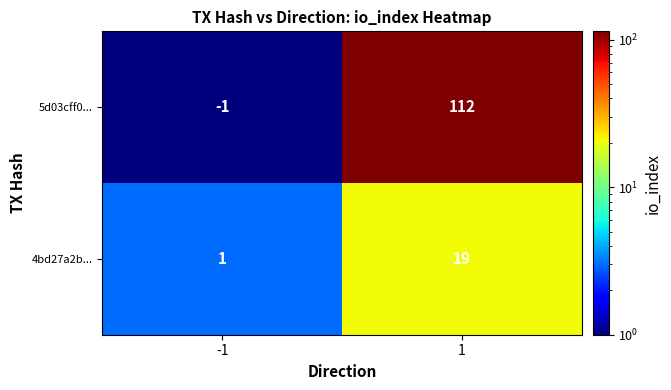

List the series in order of their peak value, lowest first.

4bd27a2b..., 5d03cff0...